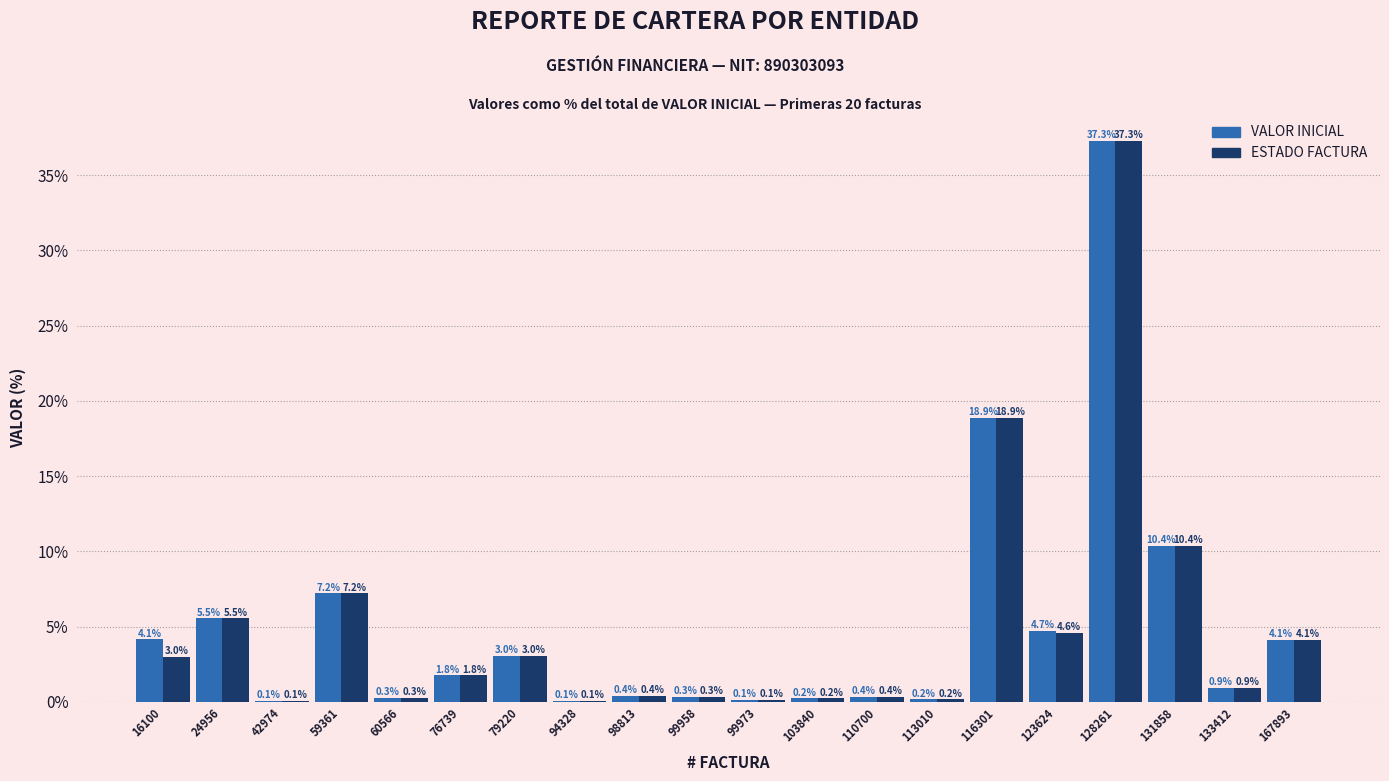

Reading left to right, what are all the values shown in this chart?

VALOR INICIAL: 16100=4.1	24956=5.5	42974=0.1	59361=7.2	60566=0.3	76739=1.8	79220=3.0	94328=0.1	98813=0.4	99958=0.3	99973=0.1	103840=0.2	110700=0.4	113010=0.2	116301=18.9	123624=4.7	128261=37.3	131858=10.4	133412=0.9	167893=4.1
ESTADO FACTURA: 16100=3.0	24956=5.5	42974=0.1	59361=7.2	60566=0.3	76739=1.8	79220=3.0	94328=0.1	98813=0.4	99958=0.3	99973=0.1	103840=0.2	110700=0.4	113010=0.2	116301=18.9	123624=4.6	128261=37.3	131858=10.4	133412=0.9	167893=4.1